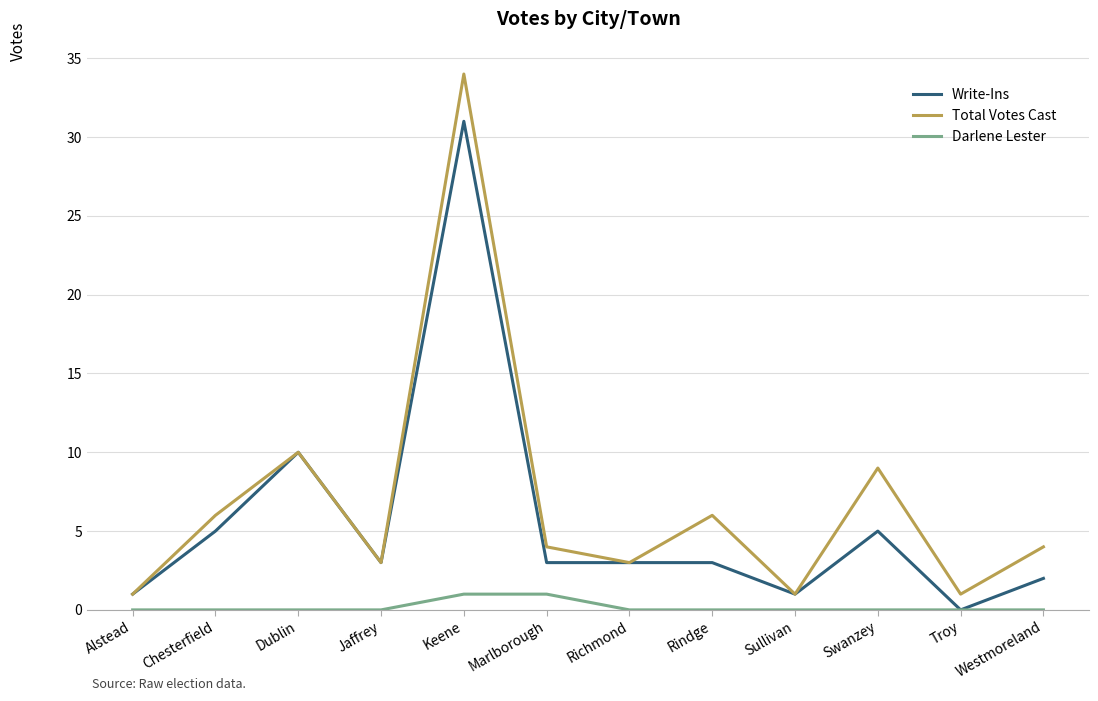

Is the value of Darlene Lester at Alstead greater than the value of Write-Ins at Rindge?

No